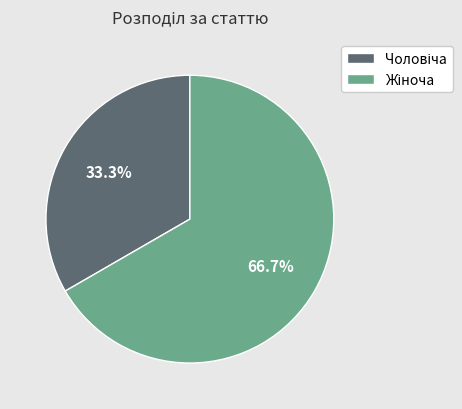

Does any single category account for the majority?

Yes